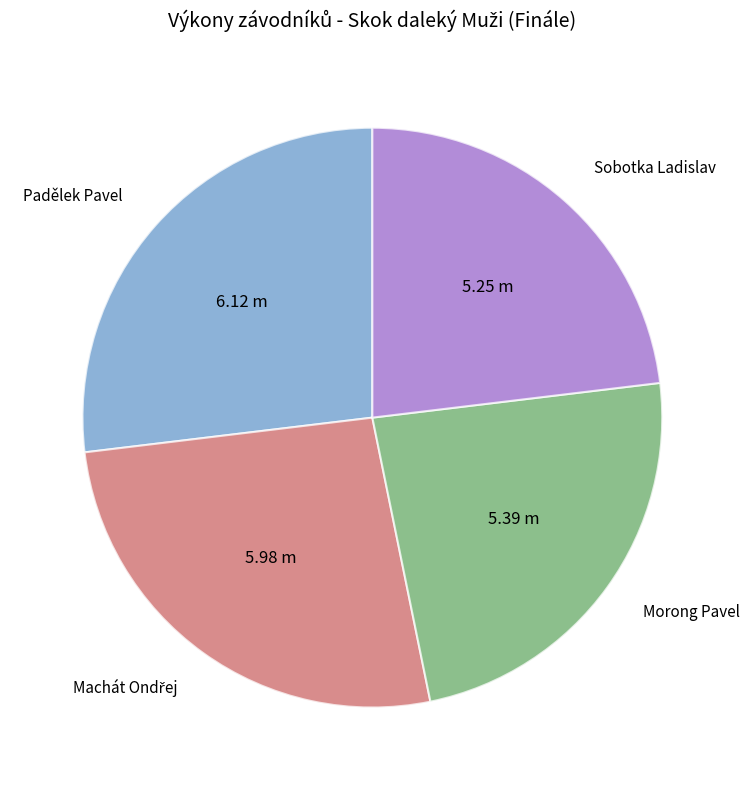

Does any single category account for the majority?

No